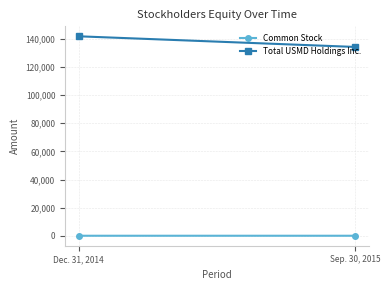

List the labels in order of Total USMD Holdings Inc. value, smallest first.

Sep. 30, 2015, Dec. 31, 2014